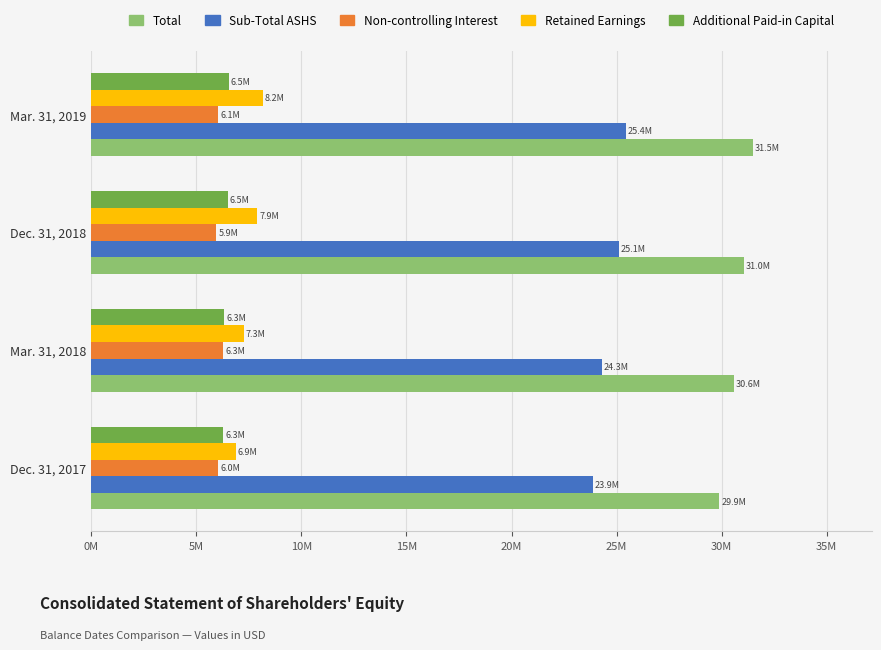

What is the difference between the maximum and second lowest values in the Sub-Total ASHS series?

1126000